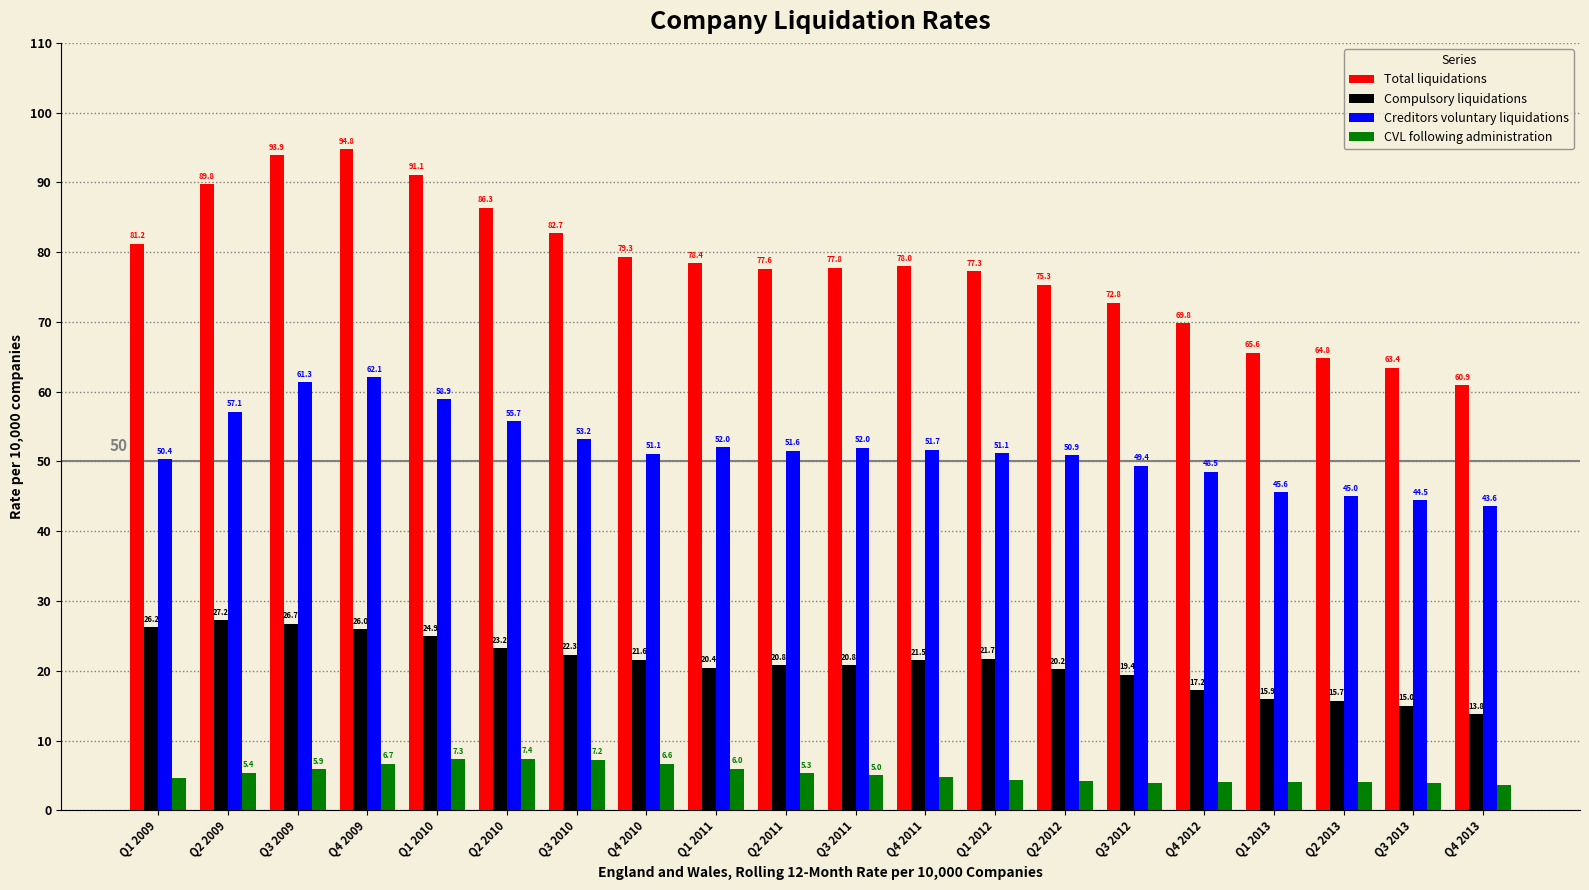

Are the bars horizontal?

No